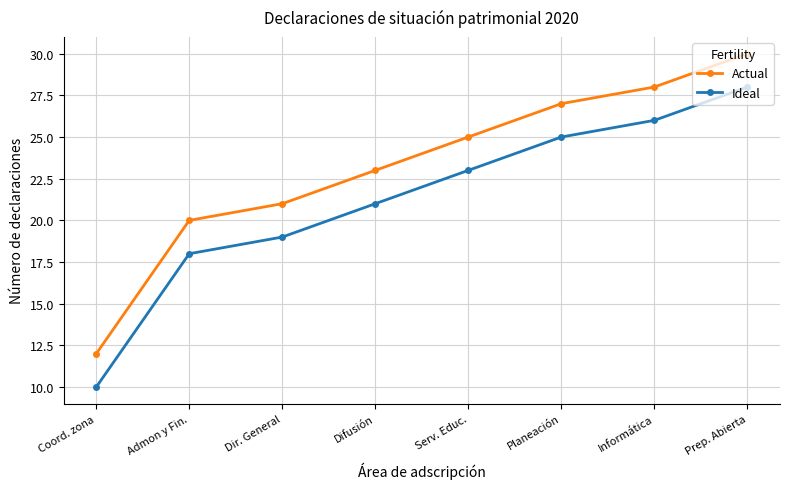

At which label does Actual reach its minimum?

Coord. zona